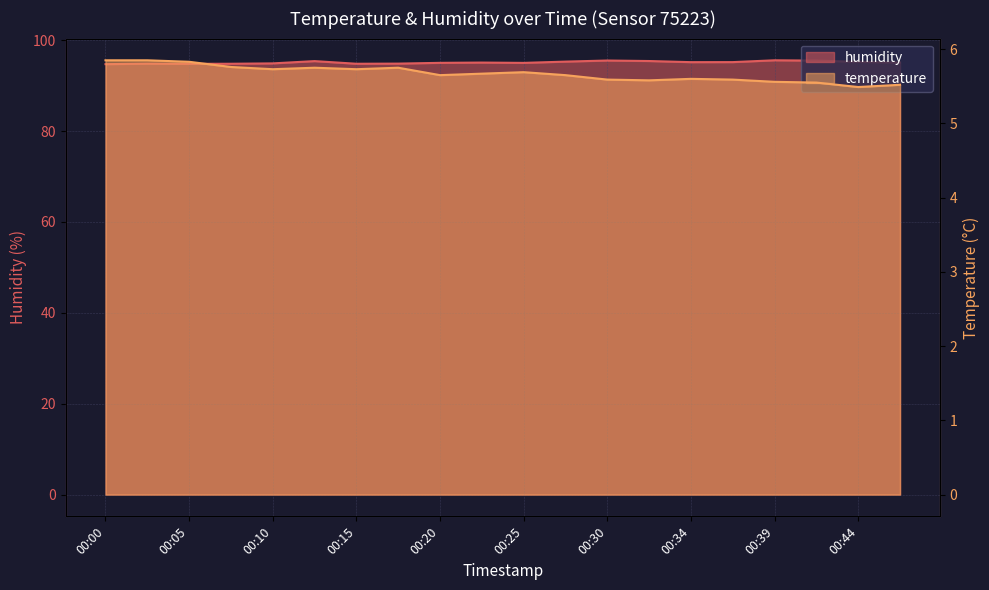

At which category does humidity reach its first local peak?

00:03